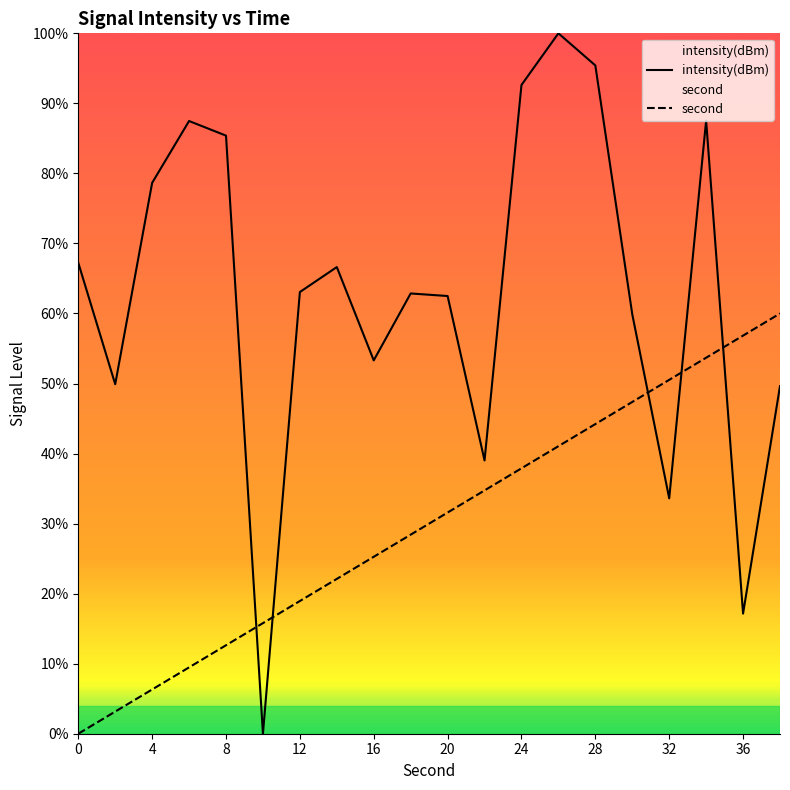

What are all the series names shown in the legend?

intensity(dBm), second